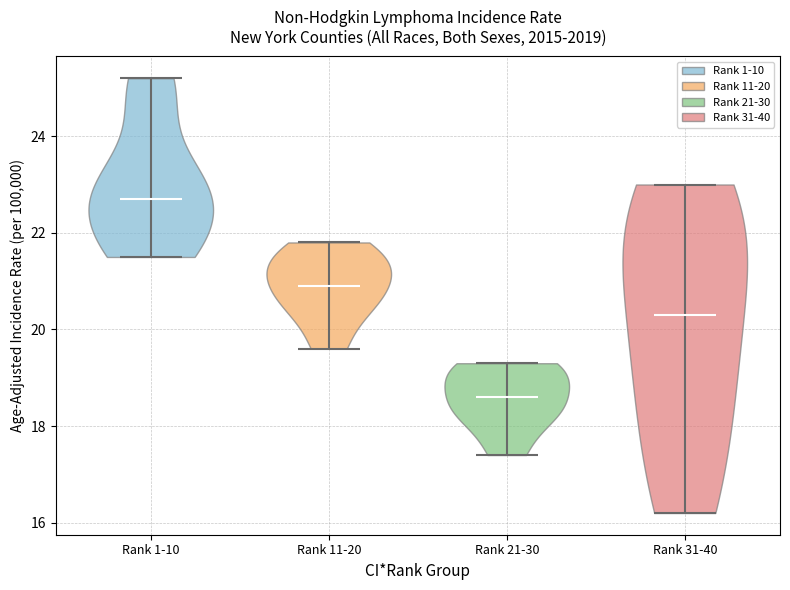

Reading left to right, read every violin against the y-axis: where its median line is, and the lowest and highest points it reaches. The values are not printed on the chart, so give them approximately, as read against the axis.

Rank 1-10: median line 22.8, lowest point 21.6, highest point 25.2
Rank 11-20: median line 21.0, lowest point 19.6, highest point 21.8
Rank 21-30: median line 18.6, lowest point 17.4, highest point 19.4
Rank 31-40: median line 20.4, lowest point 16.2, highest point 23.0